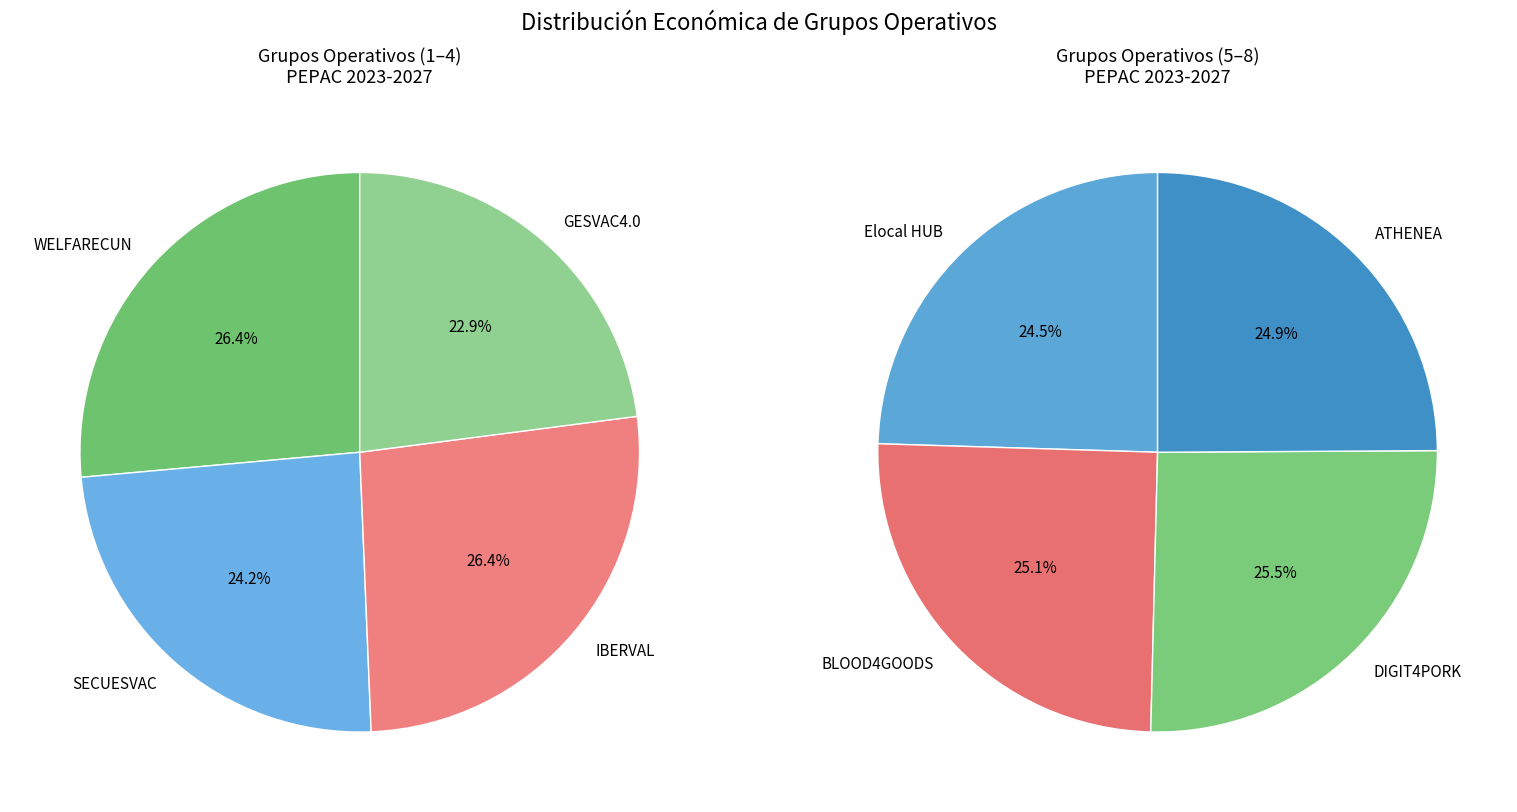

Which has a higher value, ATHENEA or WELFARECUN?

WELFARECUN